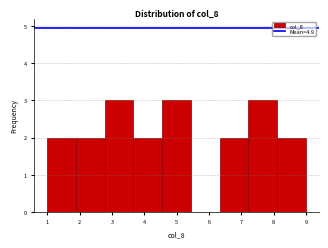

How tall is the bar that spans 1.0 to 1.9 on the x-axis? Neither the bar edges nor the heights are printed on the chart, so give them approximately, as read against the axes.

2